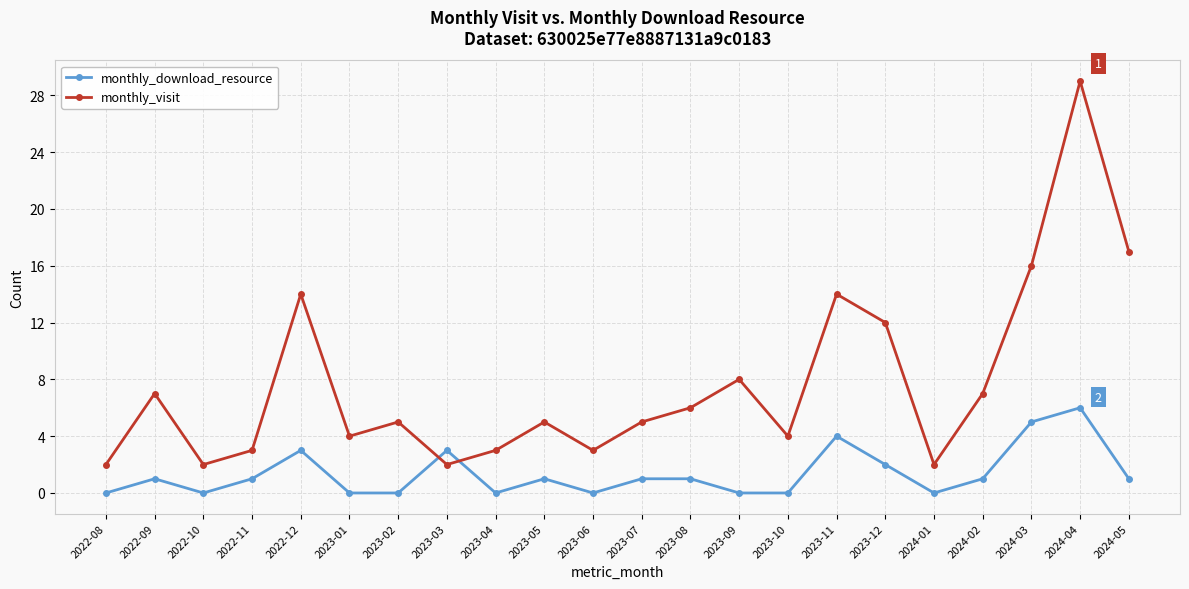

True or false: monthly_download_resource has a value of -3 at 2024-01.

False